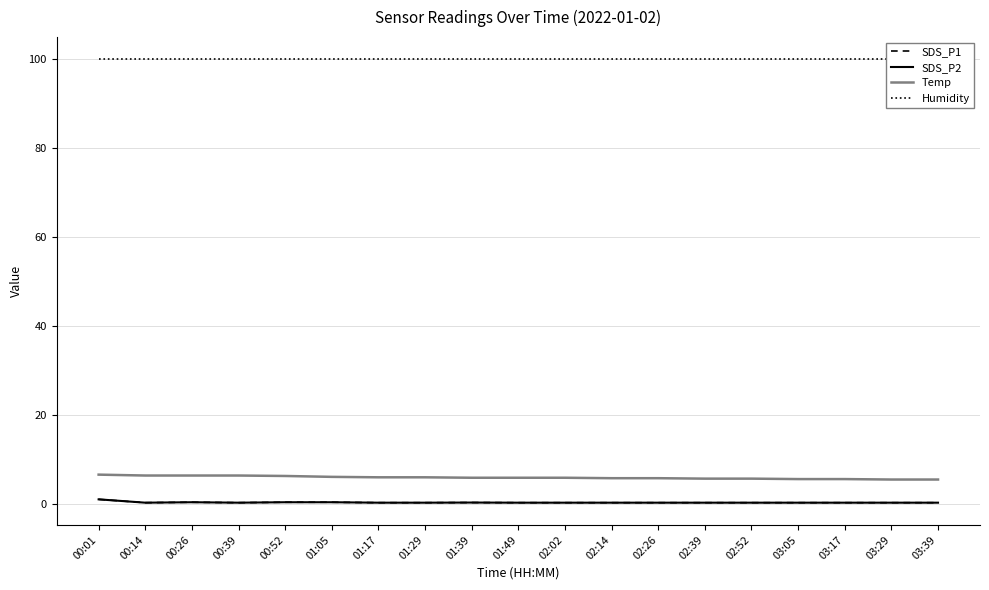

What is the difference between the SDS_P2 values at 02:26 and 01:05?

0.1